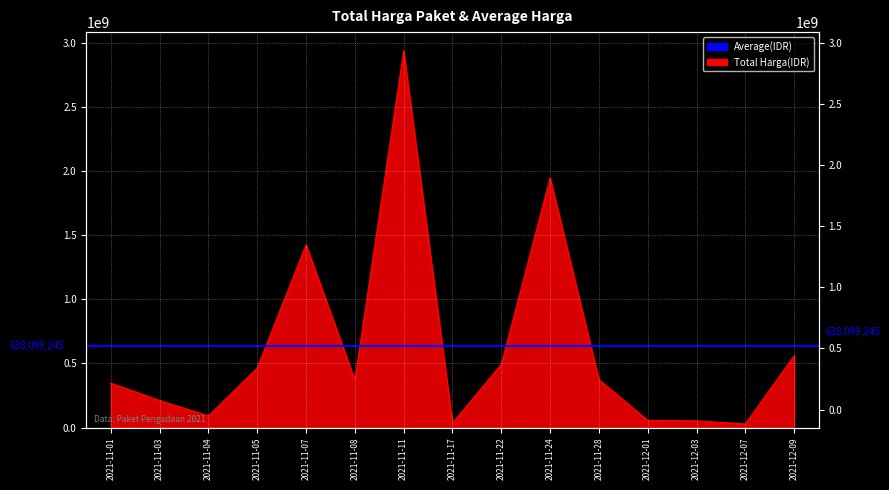

The chart shows a value of 56152800 at 2021-12-01. True or false?

True